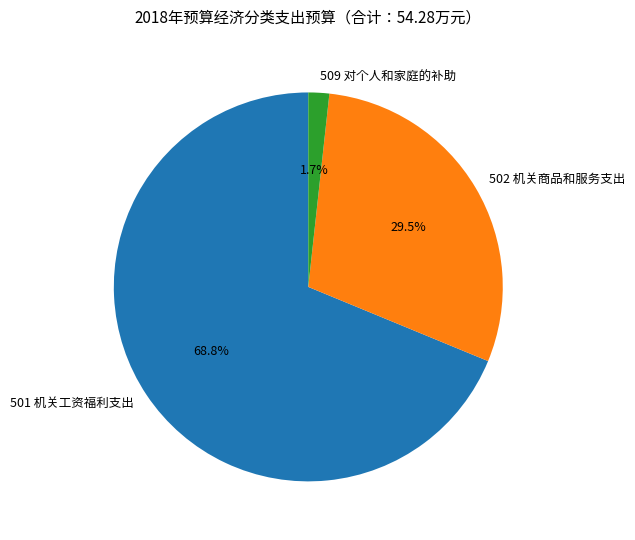

To the nearest percent, what is the average slice percentage?

33%